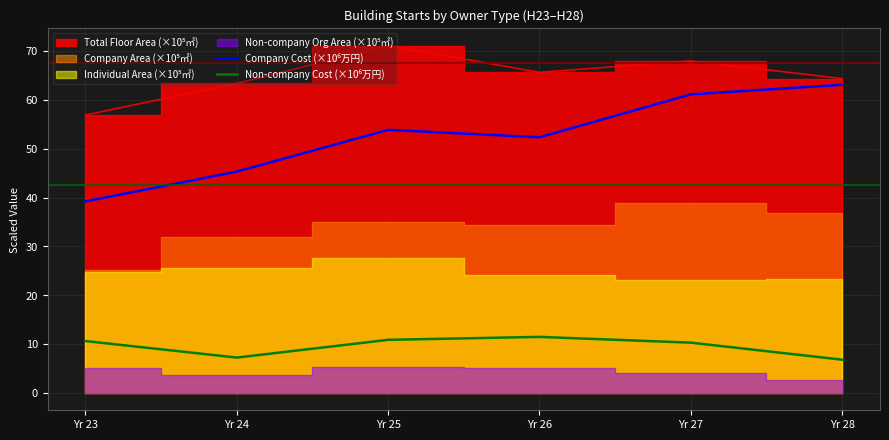

The Non-company Cost (×10⁶万円) series shows 1.8 at Yr 28. True or false?

False